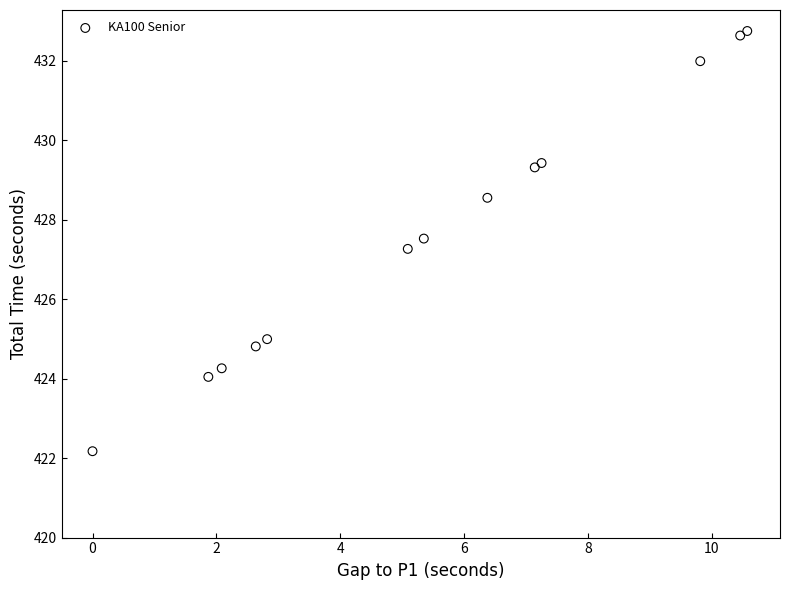

What Y value in the scatter plot is closest to 427?

427.3